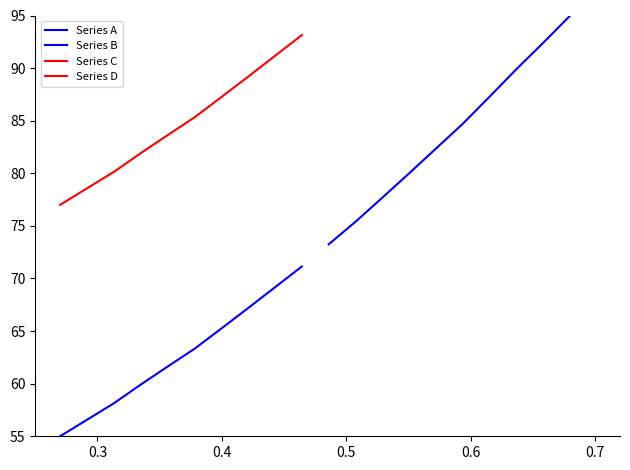

At how many categories does at least one series exceed 59?

10